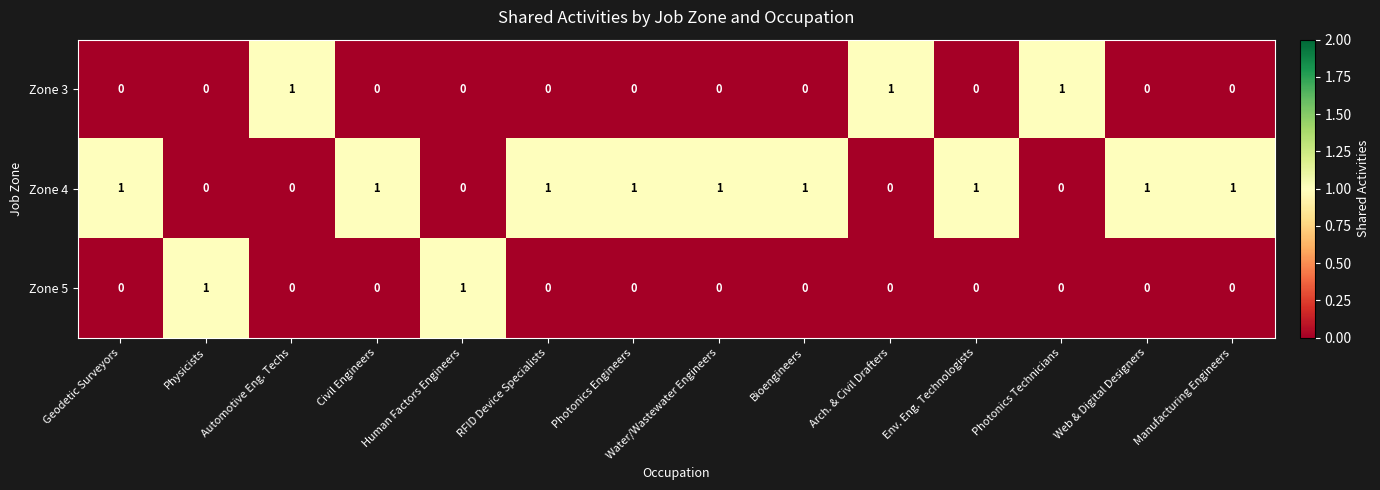

The value of Zone 4 at Bioengineers is 0. True or false?

False